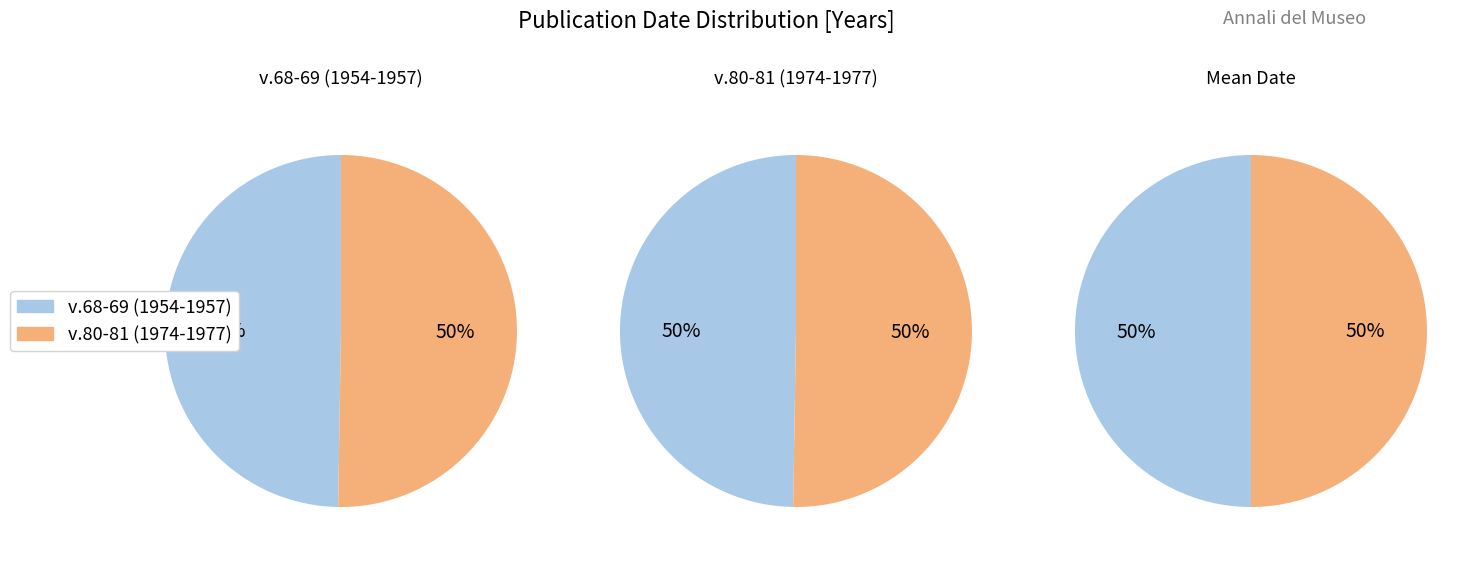

What is the change in value from v.68-69 (1954-1957) to v.80-81 (1974-1977)?

+20